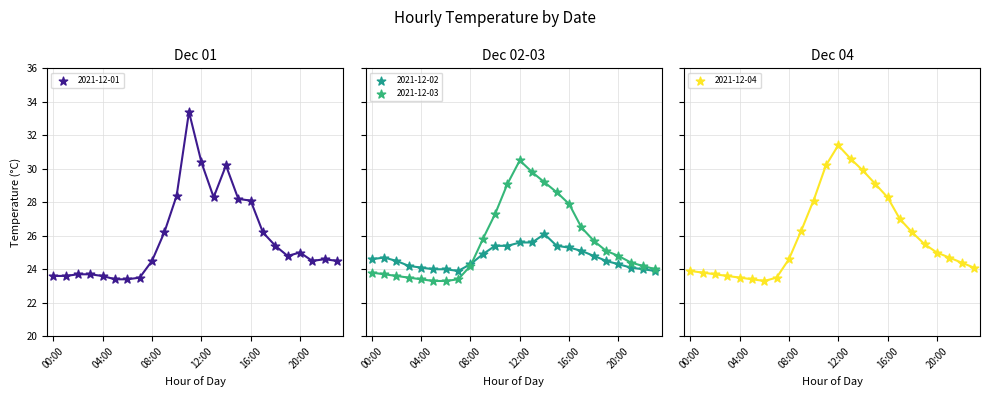

Which series contains the lowest Y value?

2021-12-03